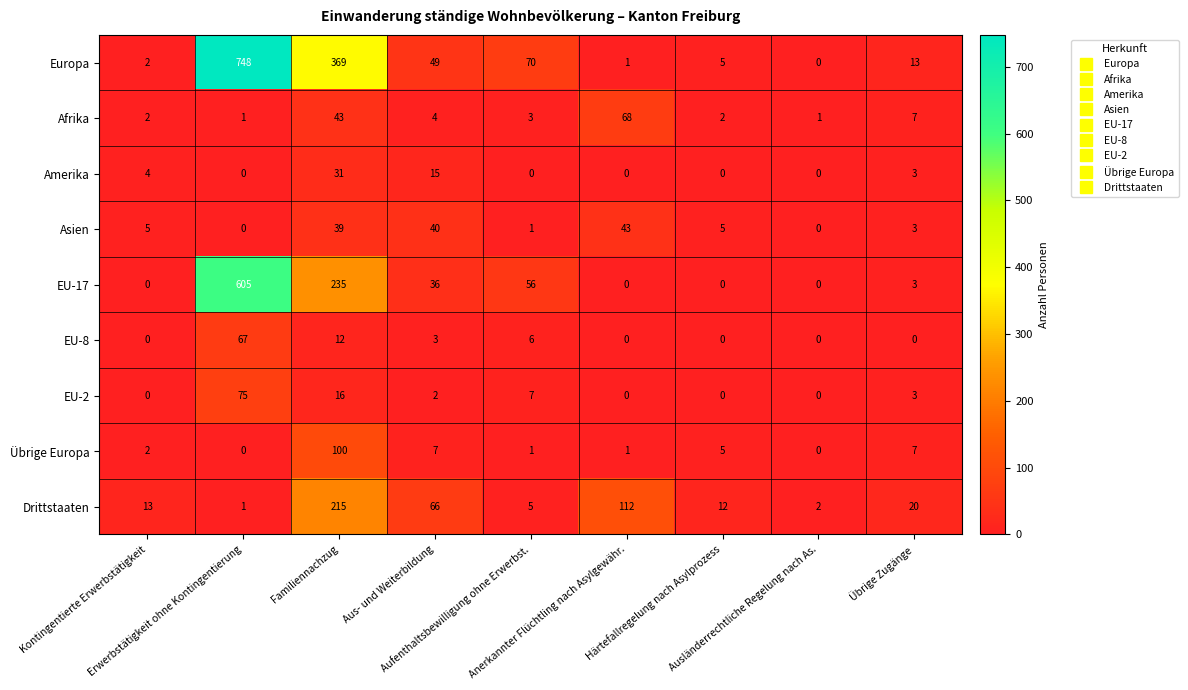

List the series in order of their peak value, highest first.

Europa, EU-17, Drittstaaten, Übrige Europa, EU-2, Afrika, EU-8, Asien, Amerika